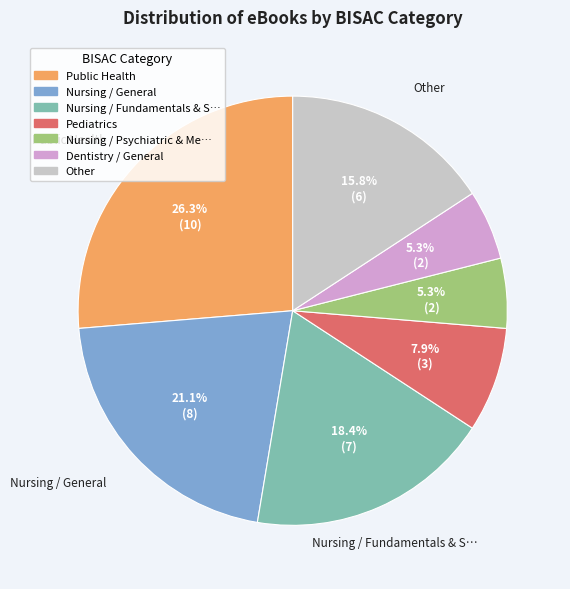

How many segments does this pie chart have?

7